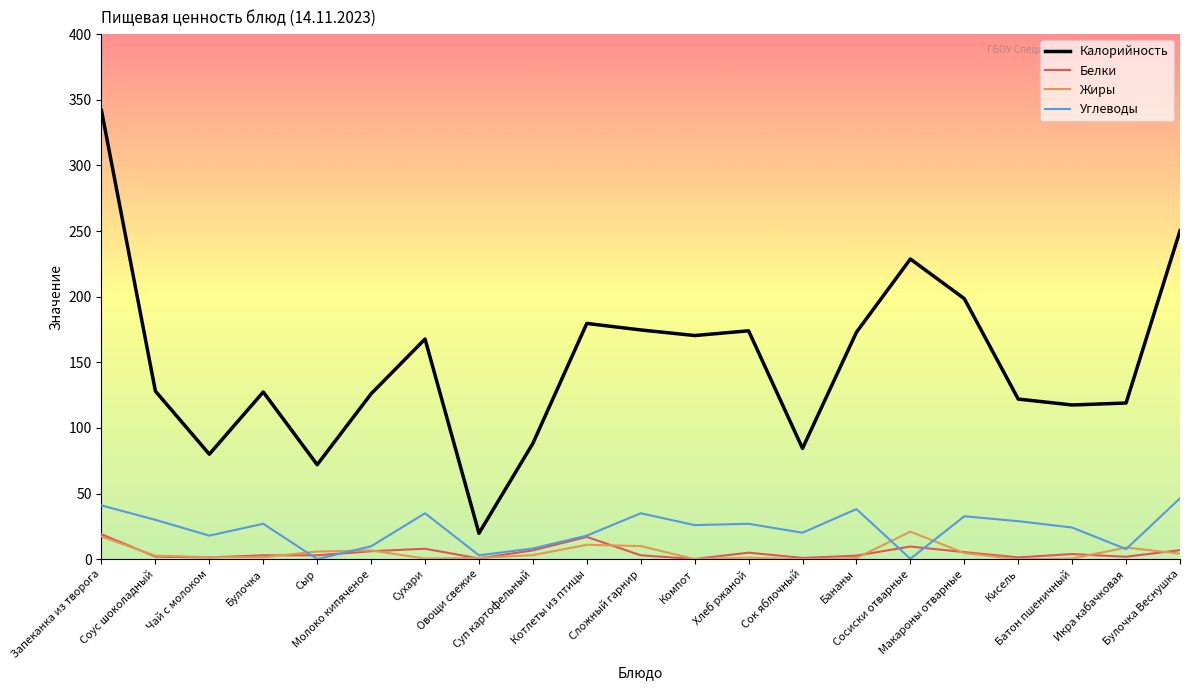

The Калорийность series shows 72.0 at Сыр. True or false?

True